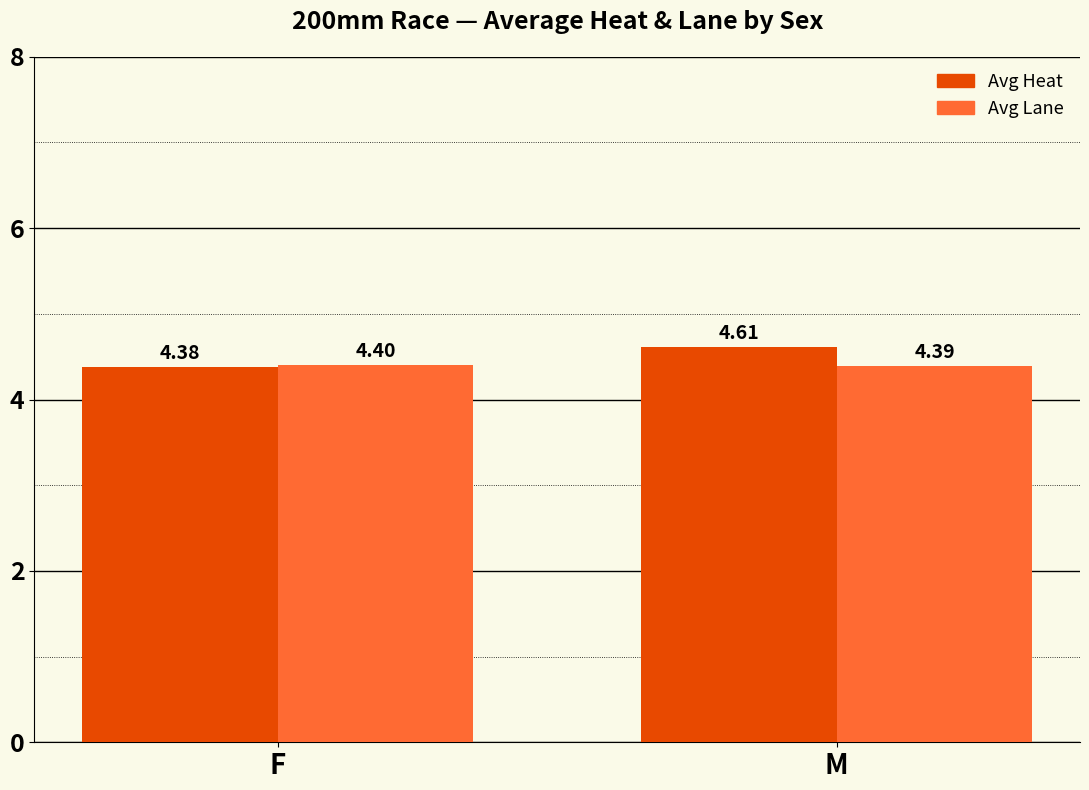

List the labels in order of Avg Heat value, smallest first.

F, M